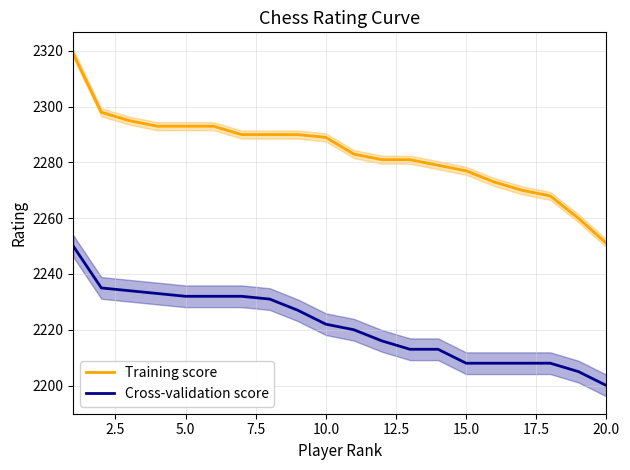

Is it true that Cross-validation score equals 3608 at 15.0?

False